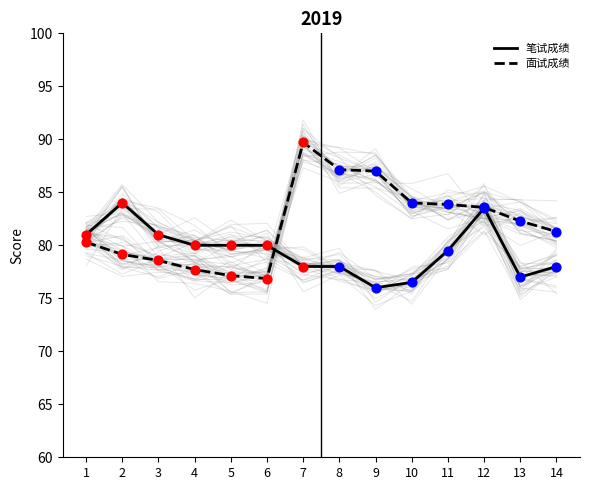

Which series has the largest total across all categories?

面试成绩